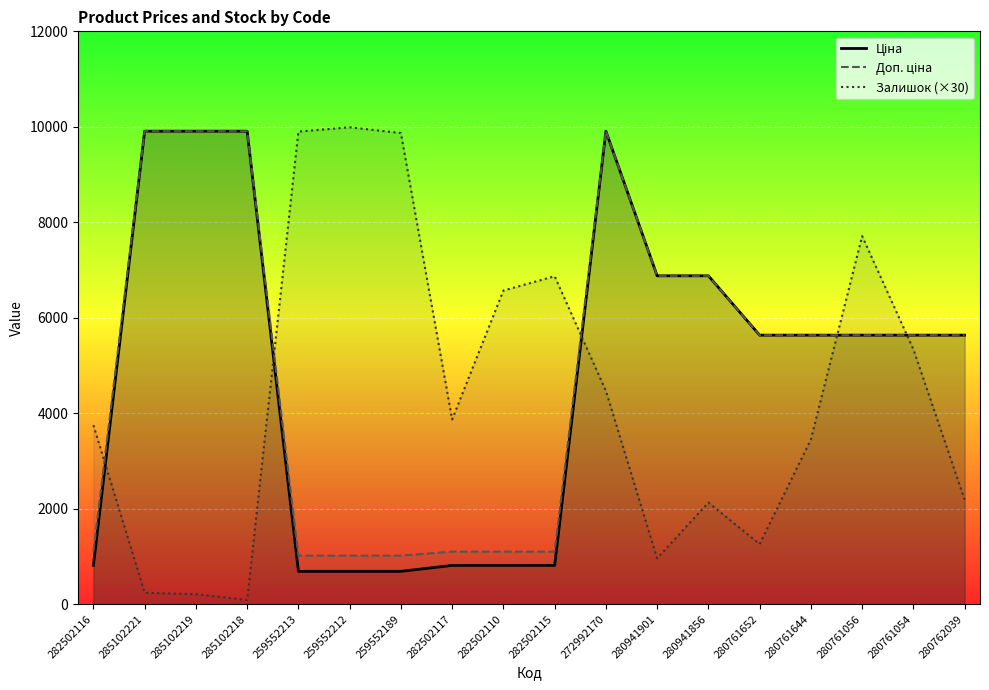

Between 282502116 and 280941901, which is larger?

280941901